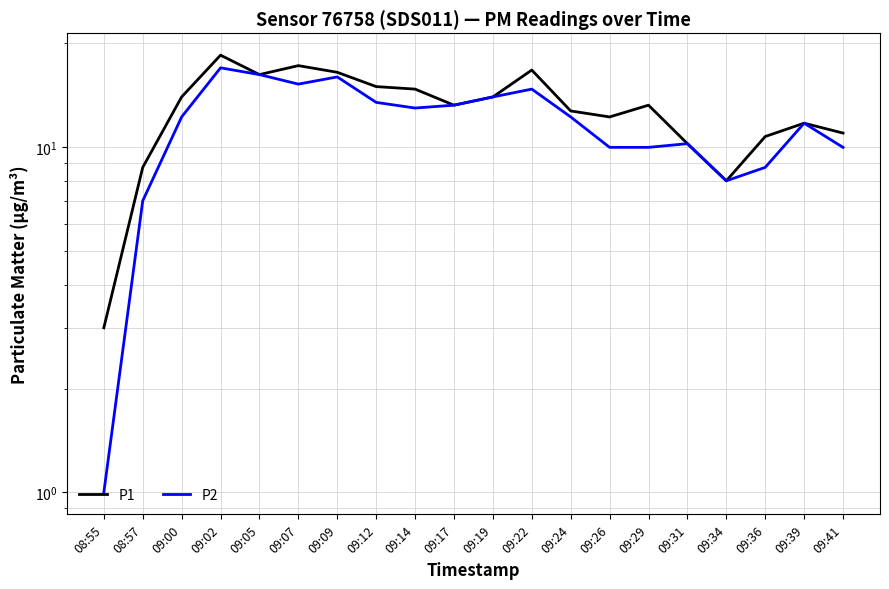

Is it true that P1 equals 14.0 at 09:00?

True